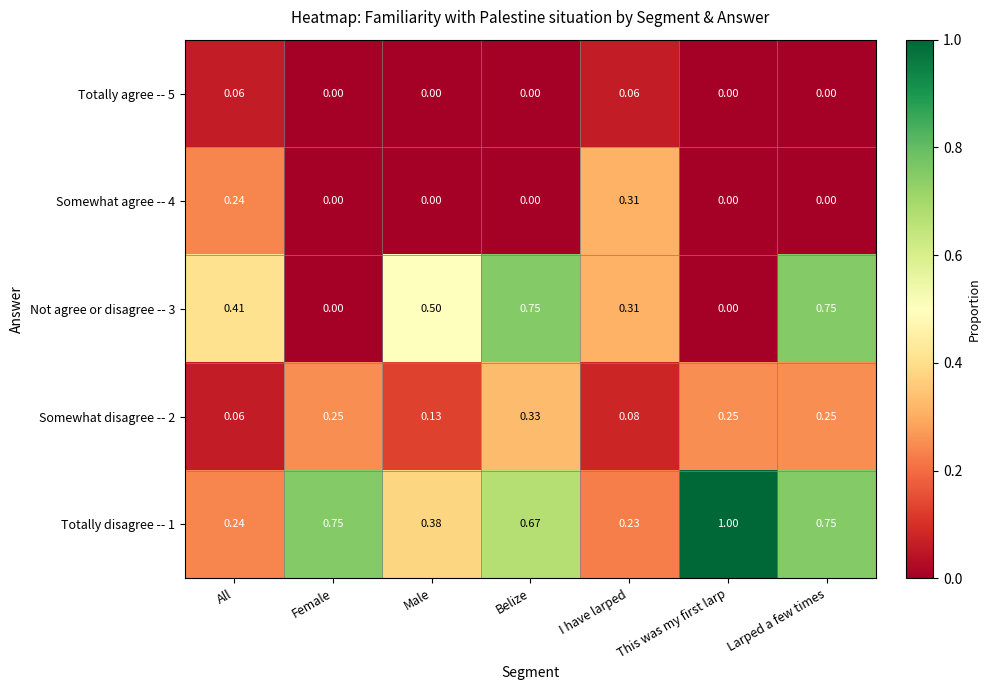

At which category does the chart reach its peak across all series?

This was my first larp